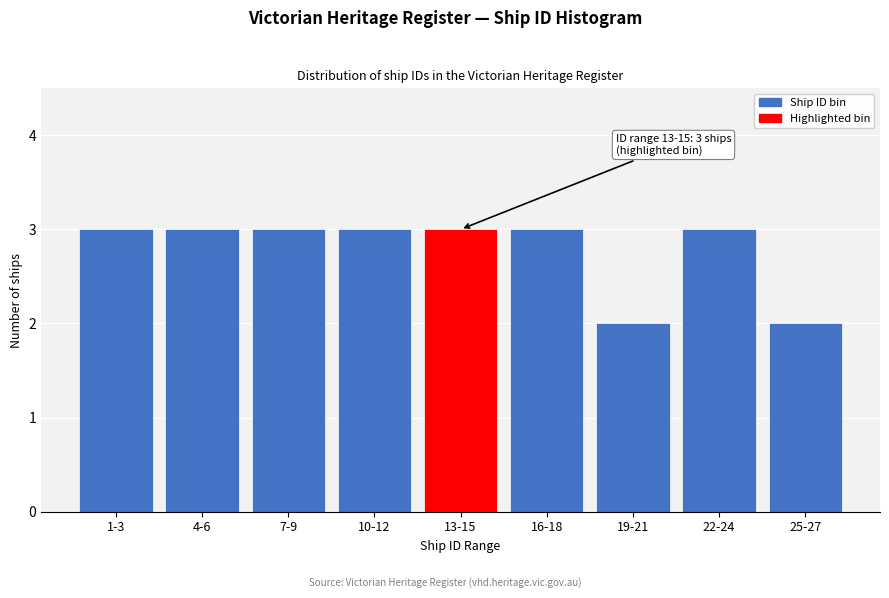

Reading left to right, transcribe all the data shown in this chart.

1-3=3	4-6=3	7-9=3	10-12=3	13-15=3	16-18=3	19-21=2	22-24=3	25-27=2